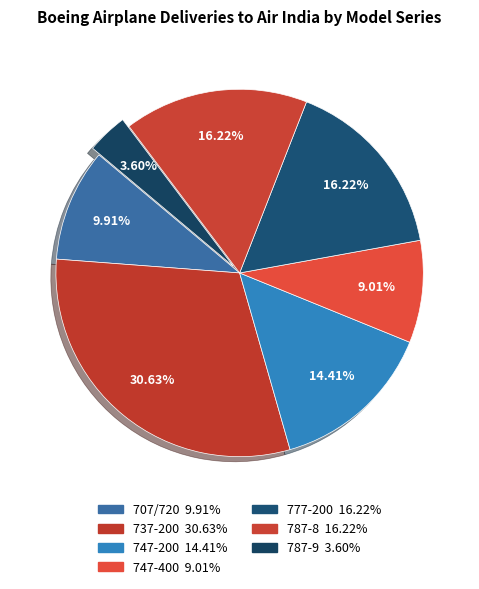

What percentage is the 787-8 slice, to the nearest percent?

16%